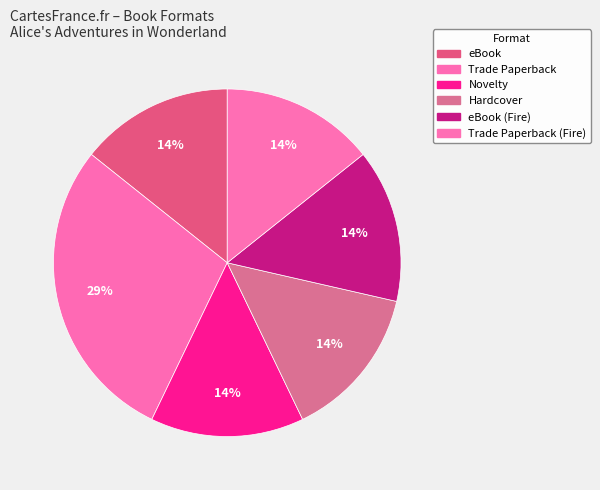

Count the number of slices in the pie.

6